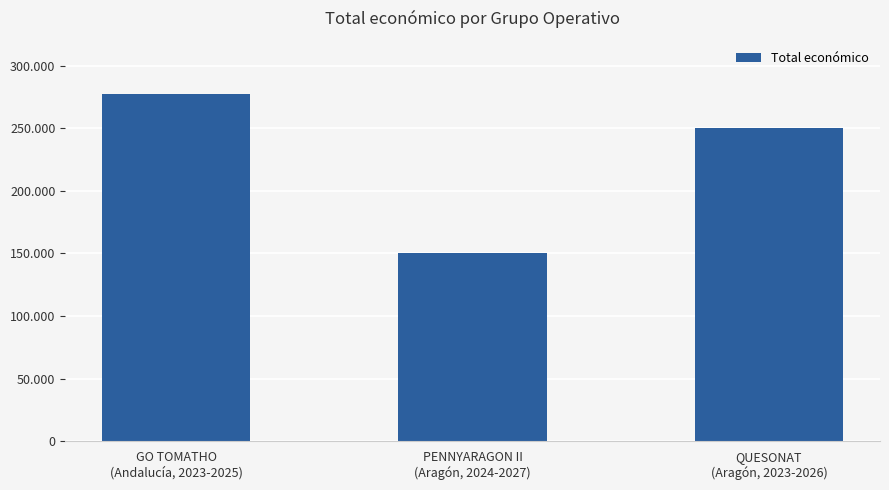

What is the maximum value shown in the chart?

277458